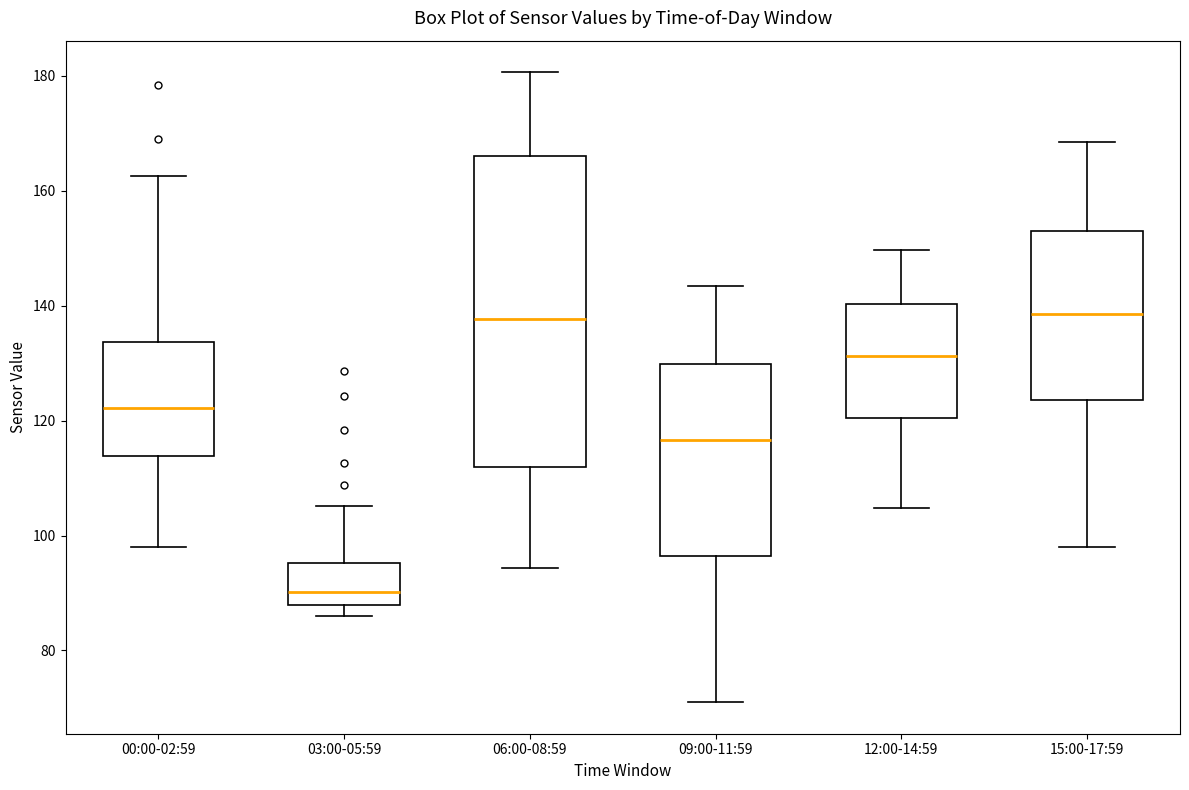

Reading left to right, transcribe this box plot: for each box, give where its median line is, the range the box spans, and where its two whiskers end, as read against the y-axis. The values are not printed on the chart, so give them approximately, as read against the axis.

00:00-02:59: median 122, box 114 to 134, whiskers 98 to 162
03:00-05:59: median 90, box 88 to 96, whiskers 86 to 106
06:00-08:59: median 138, box 112 to 166, whiskers 94 to 180
09:00-11:59: median 116, box 96 to 130, whiskers 72 to 144
12:00-14:59: median 132, box 120 to 140, whiskers 104 to 150
15:00-17:59: median 138, box 124 to 152, whiskers 98 to 168